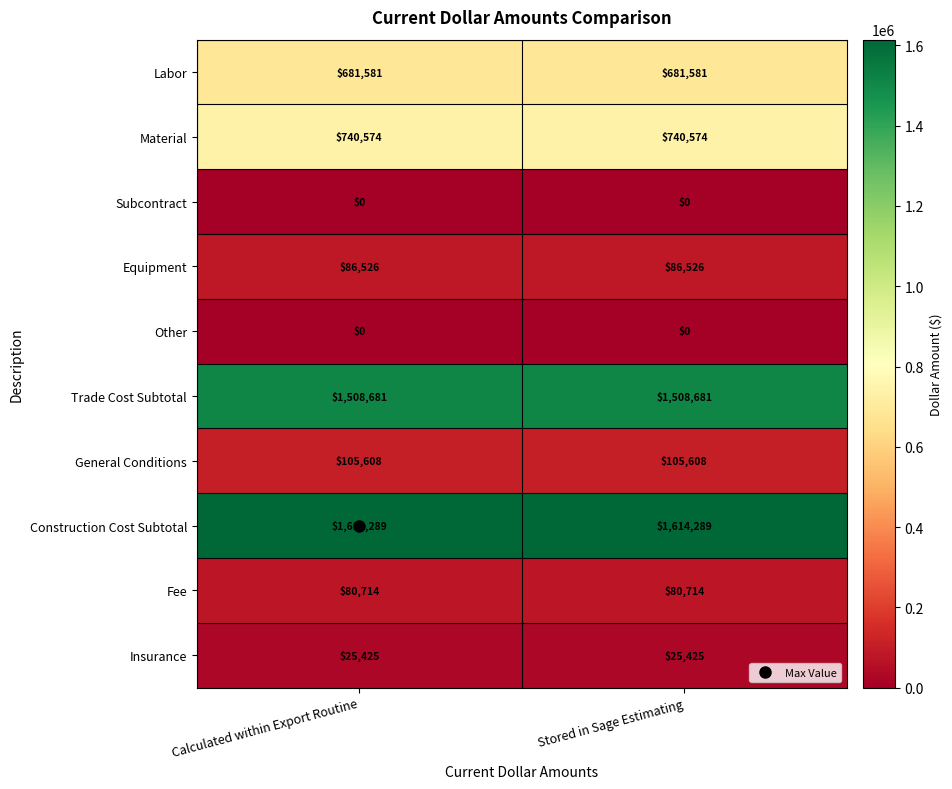

What is the difference between the highest and lowest values at Stored in Sage Estimating?

1614289